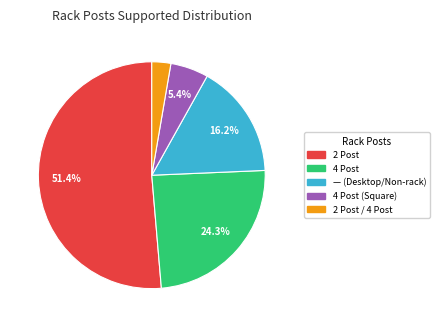

Is there a majority slice in this chart?

Yes